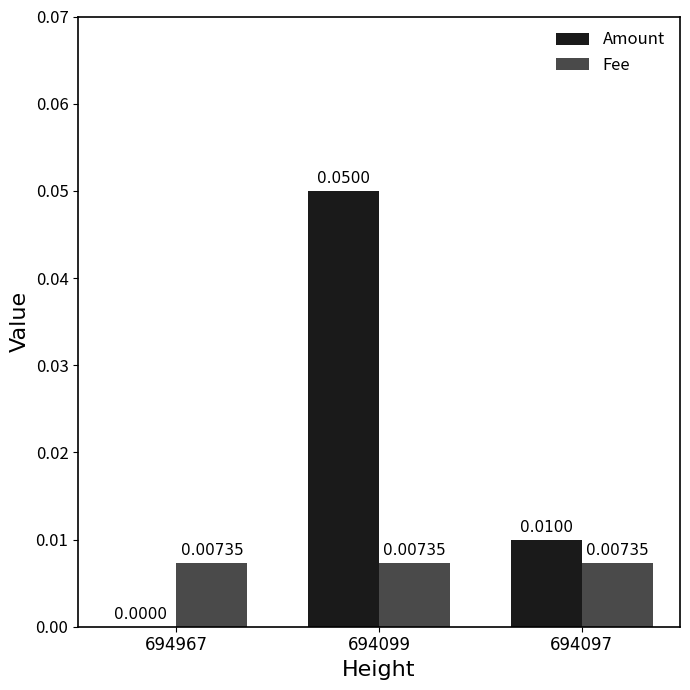

The Amount series shows 0.0 at 694967. True or false?

True